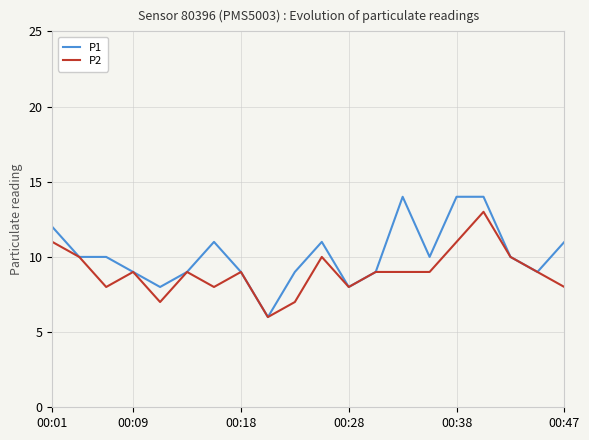

Rank the series by their average value, from highest to lowest.

P1, P2